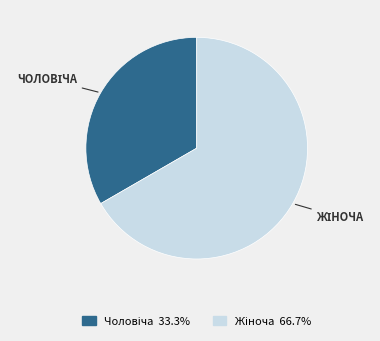

Does any single category account for the majority?

Yes